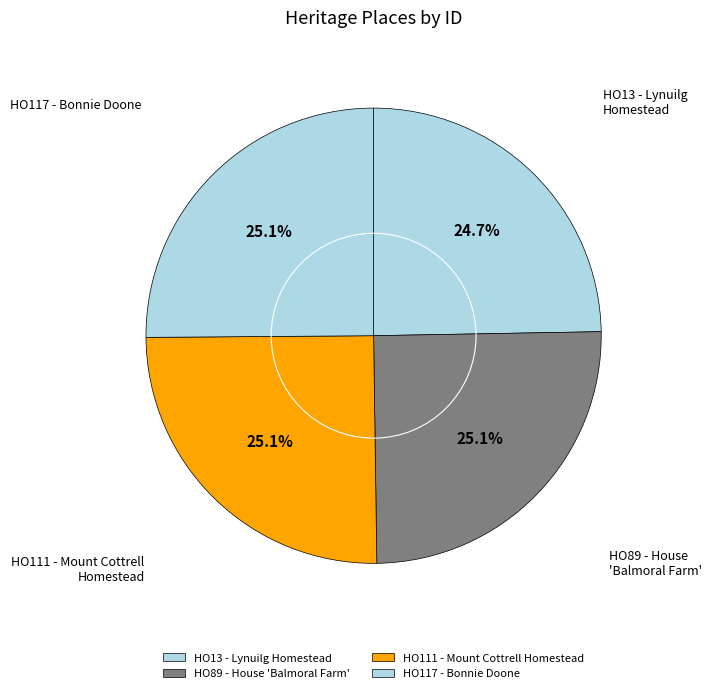

Is HO117 - Bonnie Doone the majority of the pie?

No